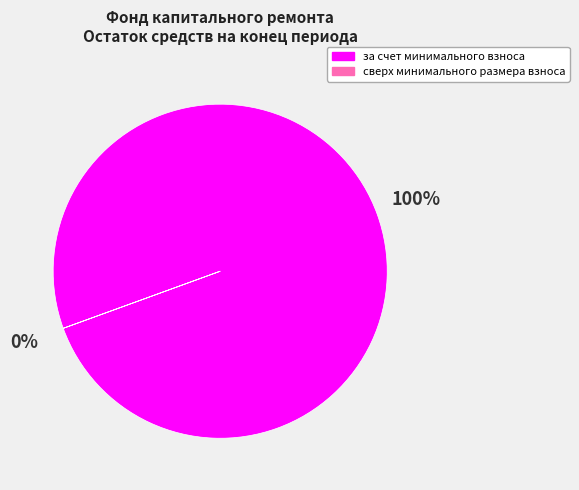

The за счет минимального взноса slice represents 92% of the pie. True or false?

False